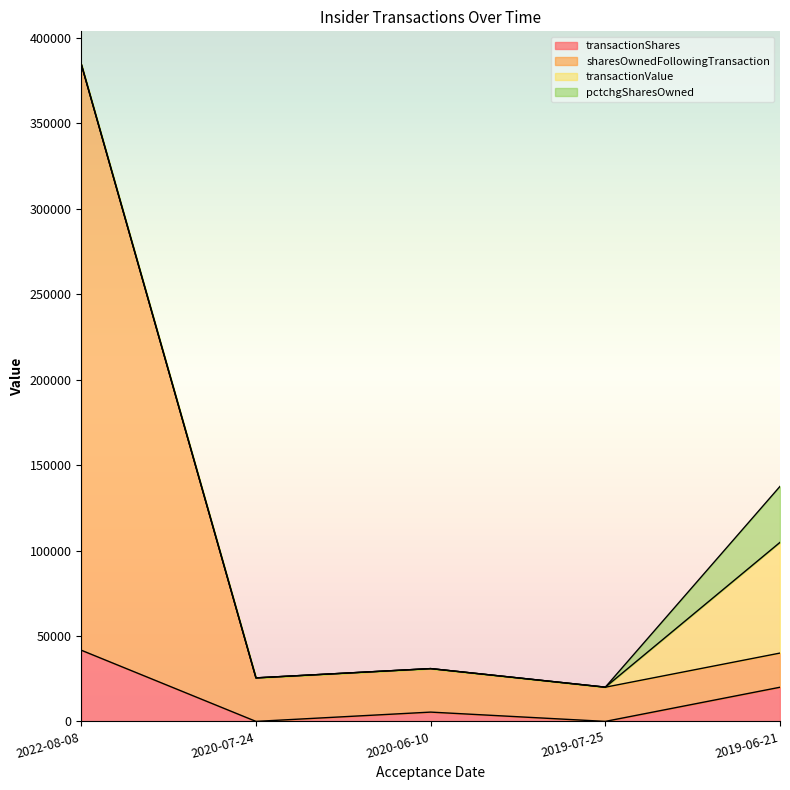

What is the minimum value for sharesOwnedFollowingTransaction?

20018